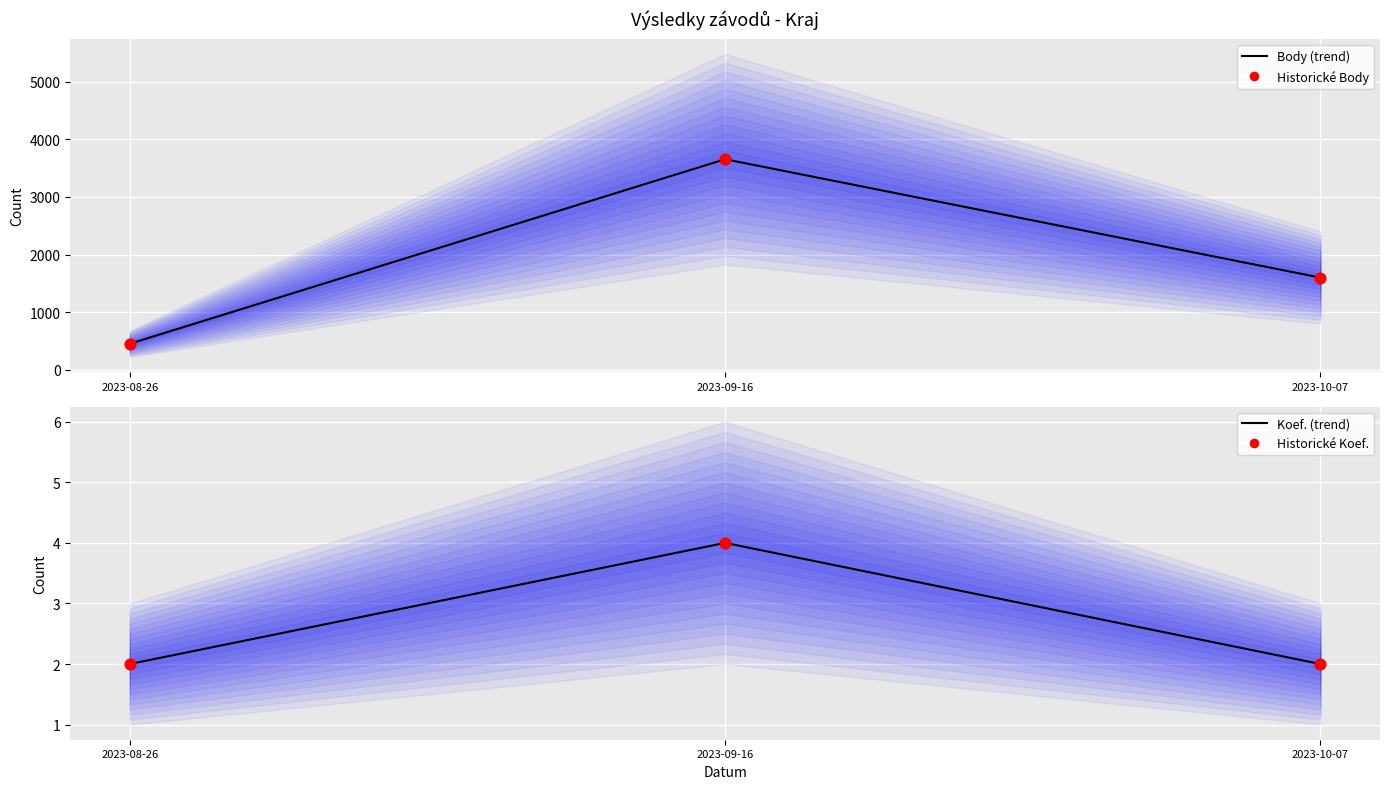

Which series reaches the minimum Y coordinate?

Koef. (trend)